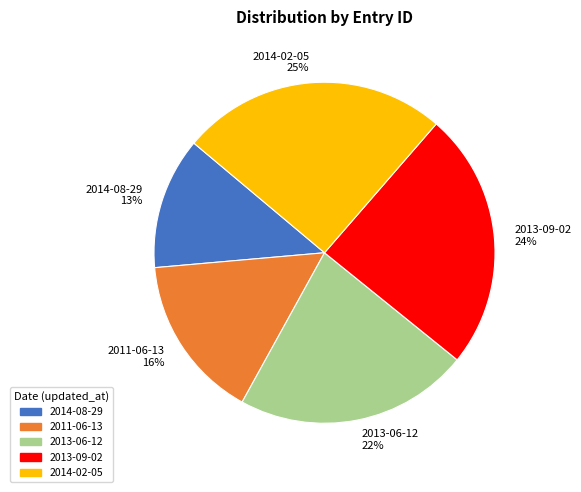

Is 2013-09-02 the majority of the pie?

No